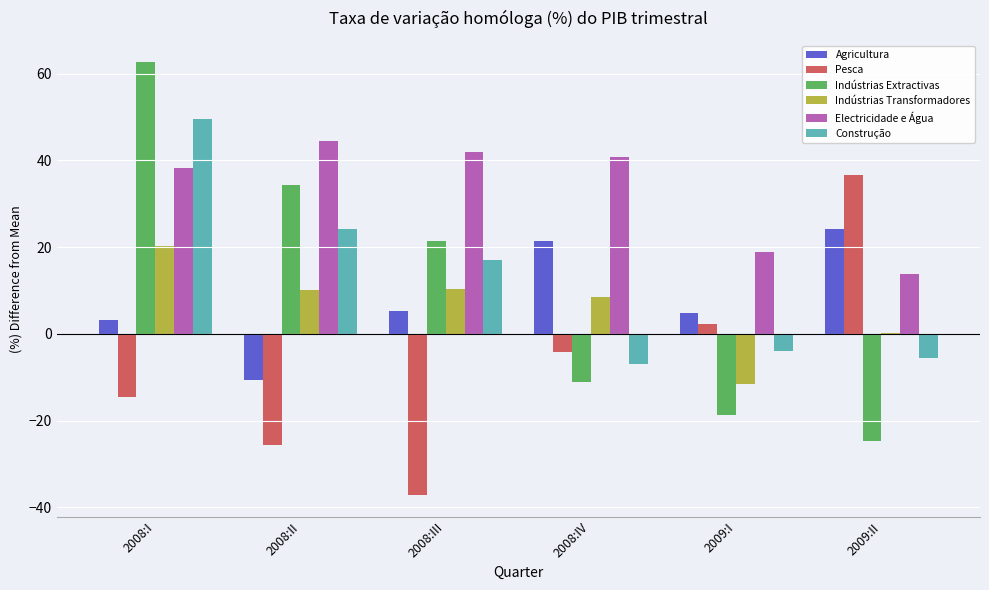

Count the number of data series in this chart.

6